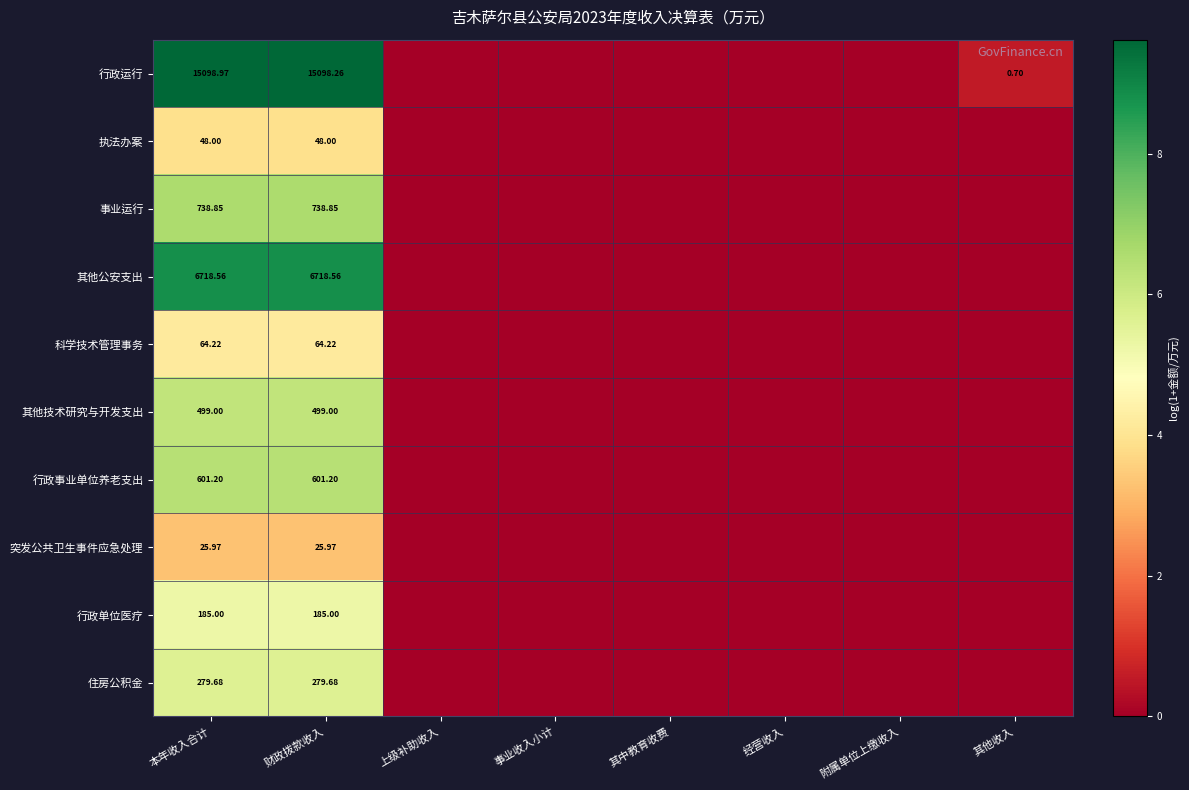

Which label corresponds to the smallest value in the chart?

上级补助收入